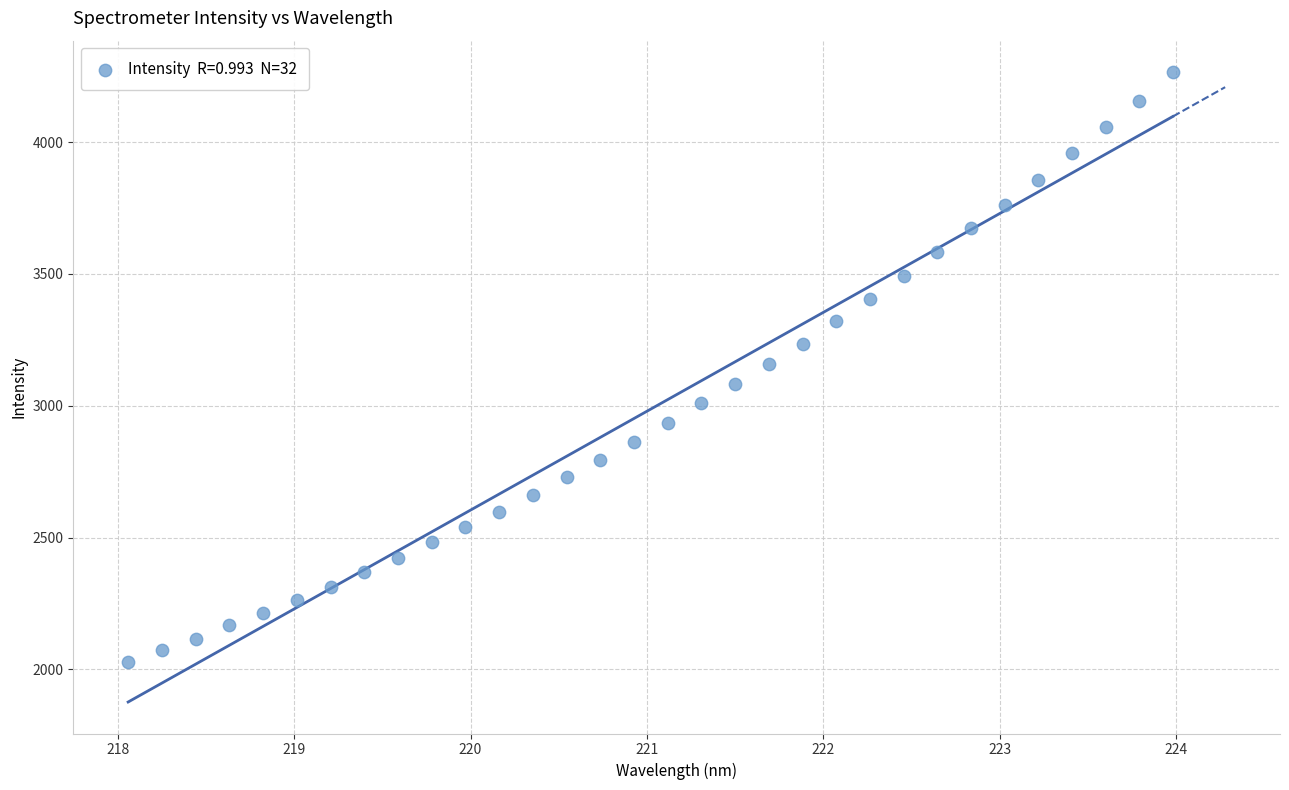

What is the range of X values (max minus min)?

5.9